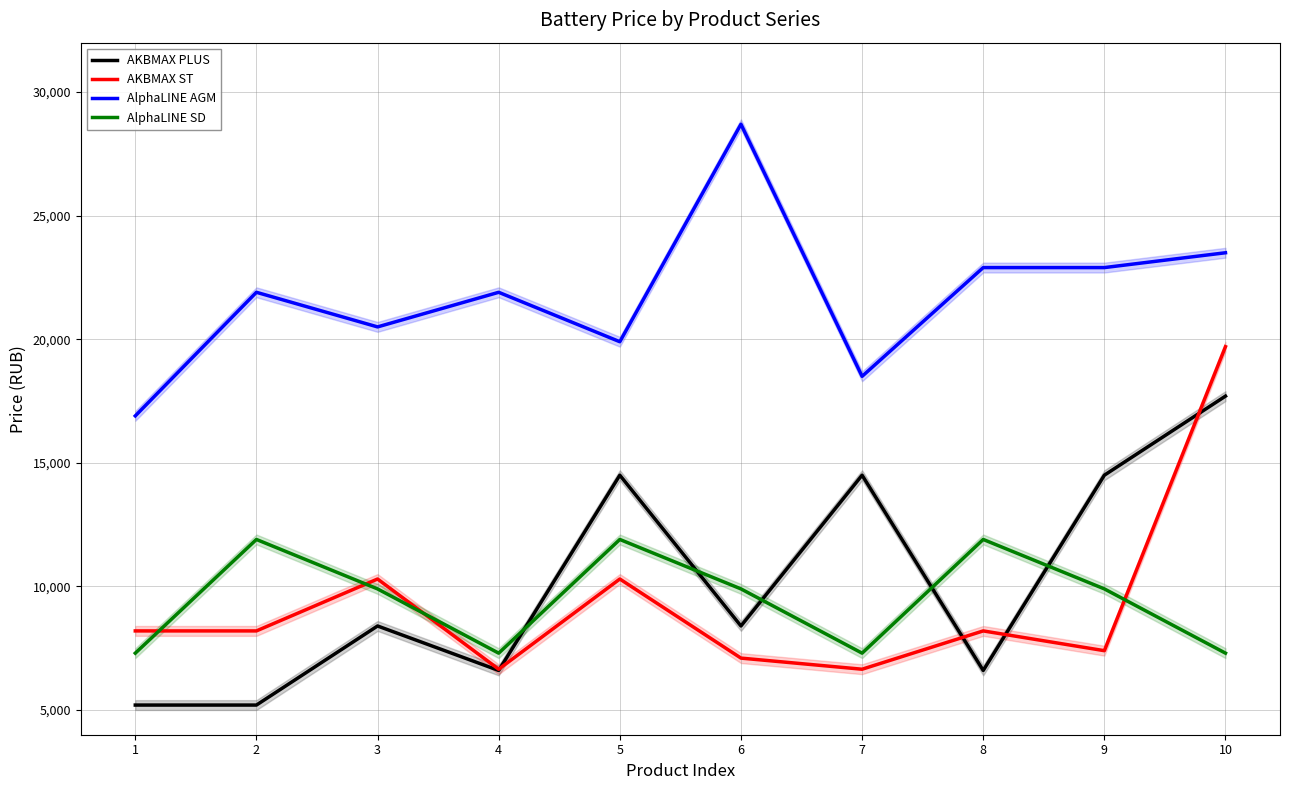

Which category has the highest value in the AlphaLINE SD series?

2